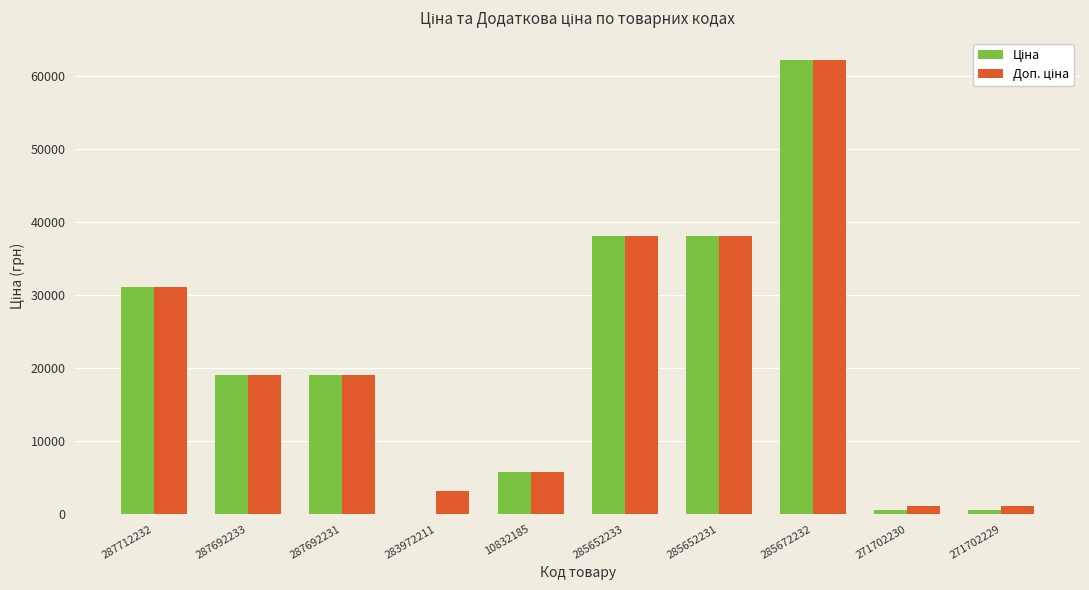

Are the bars grouped side by side (vs. stacked)?

Yes